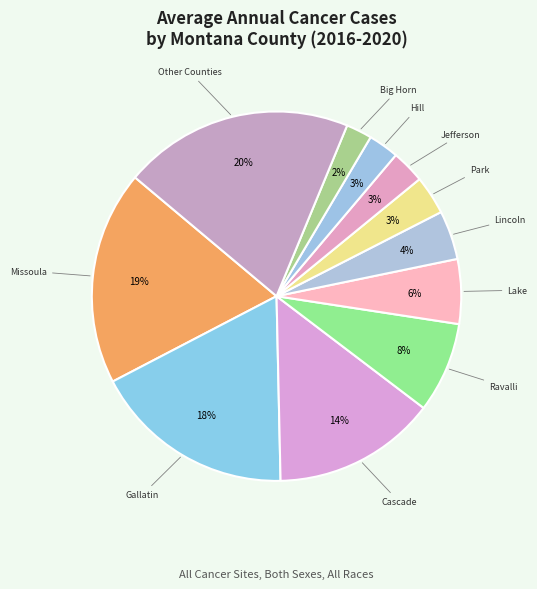

Count the number of slices in the pie.

11